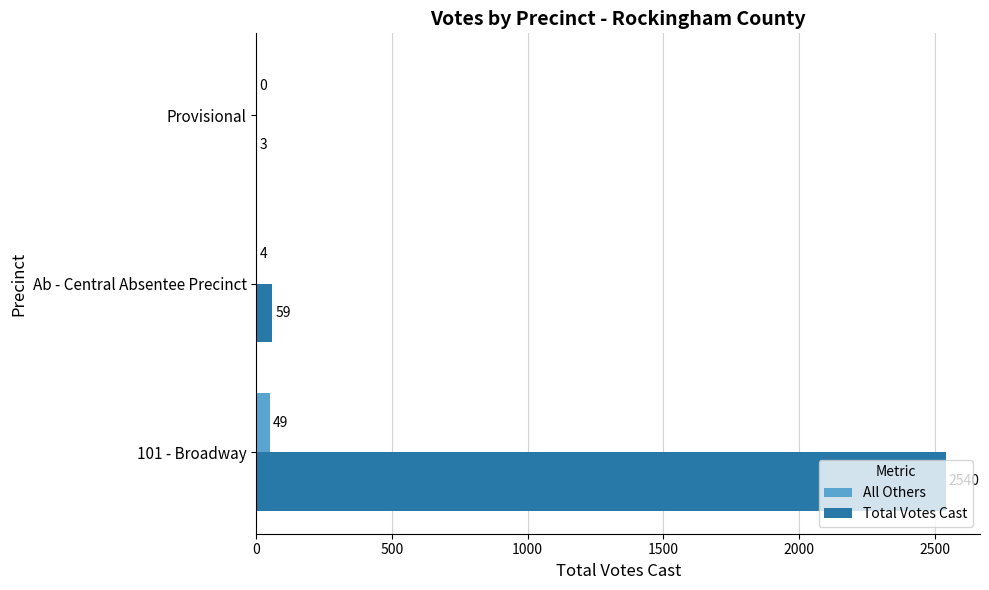

At which category is the sum across all series the highest?

101 - Broadway